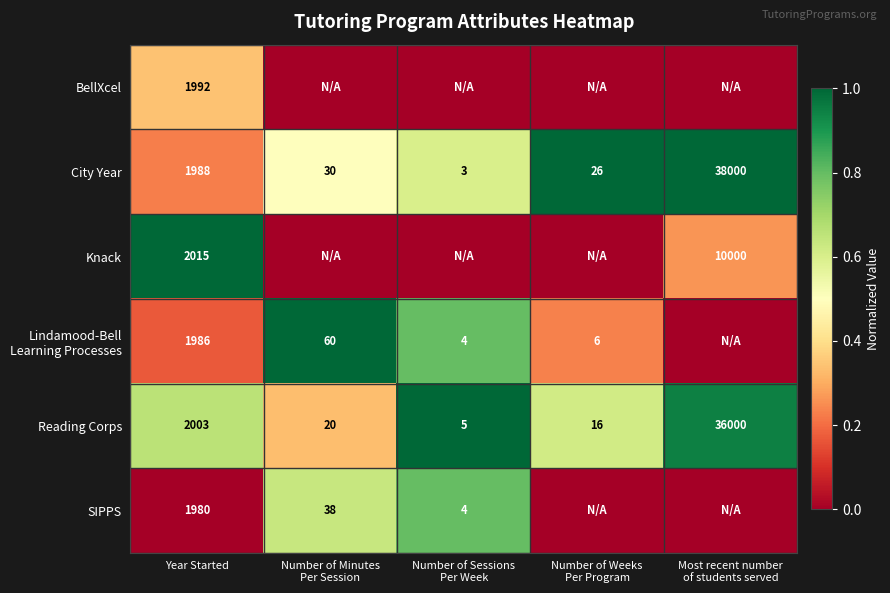

What is the average value of the City Year series?

8009